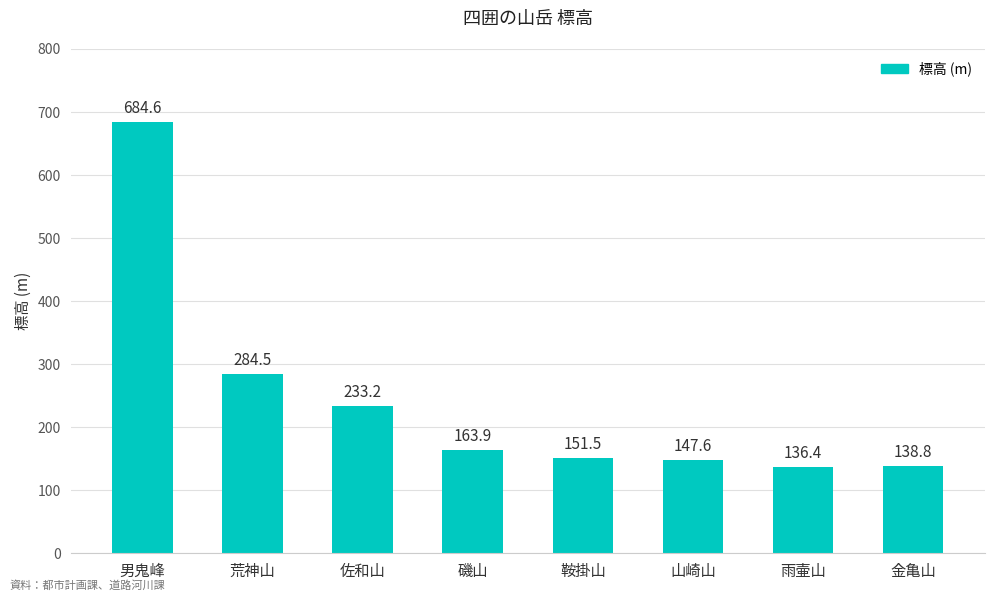

How many values are below 163?

4